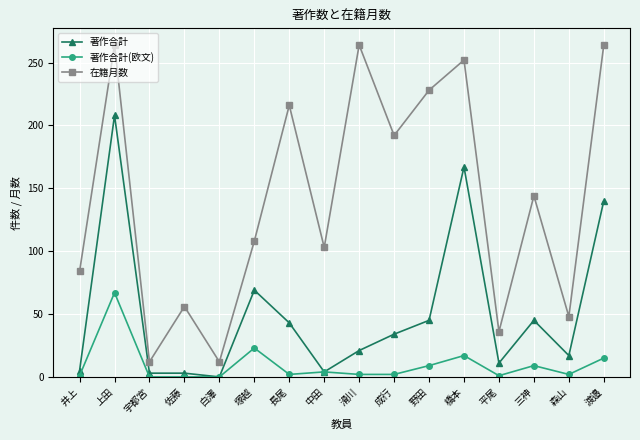

What is the difference between the highest and lowest values at 白澤?

12